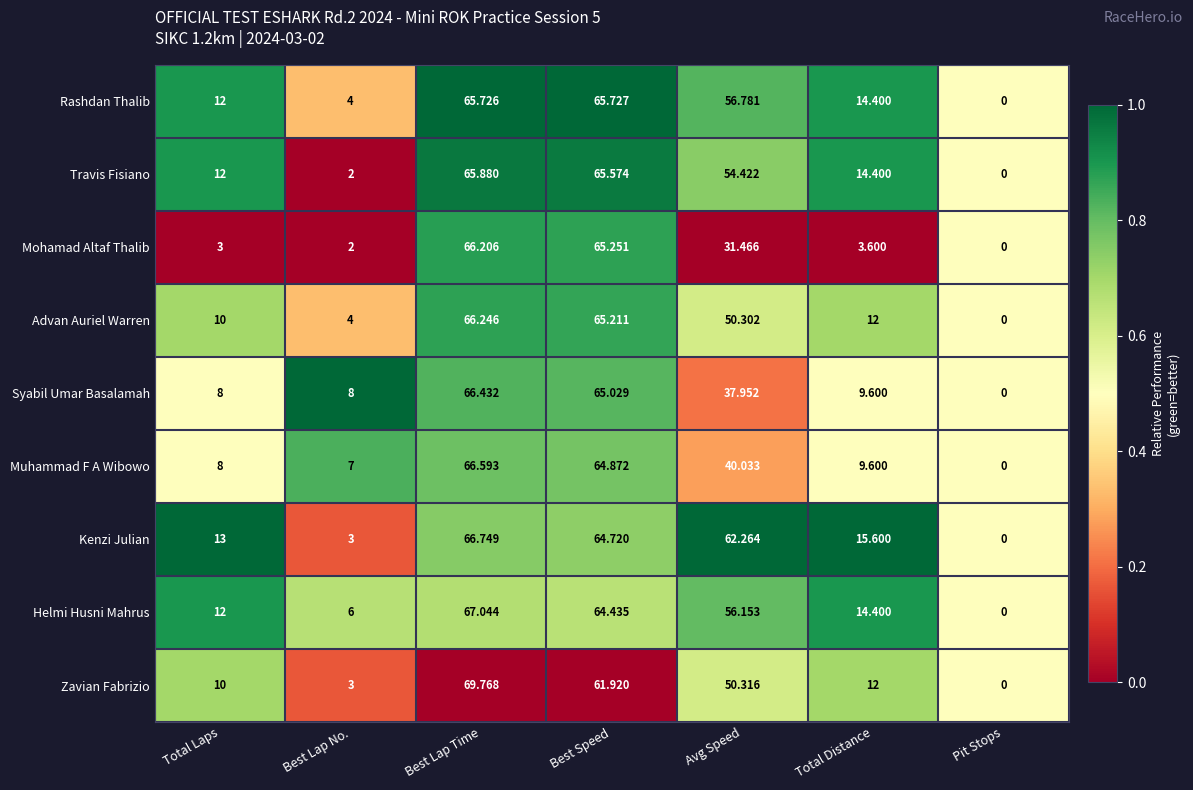

Rank the series by their maximum value, from lowest to highest.

Rashdan Thalib, Travis Fisiano, Mohamad Altaf Thalib, Advan Auriel Warren, Syabil Umar Basalamah, Muhammad F A Wibowo, Kenzi Julian, Helmi Husni Mahrus, Zavian Fabrizio